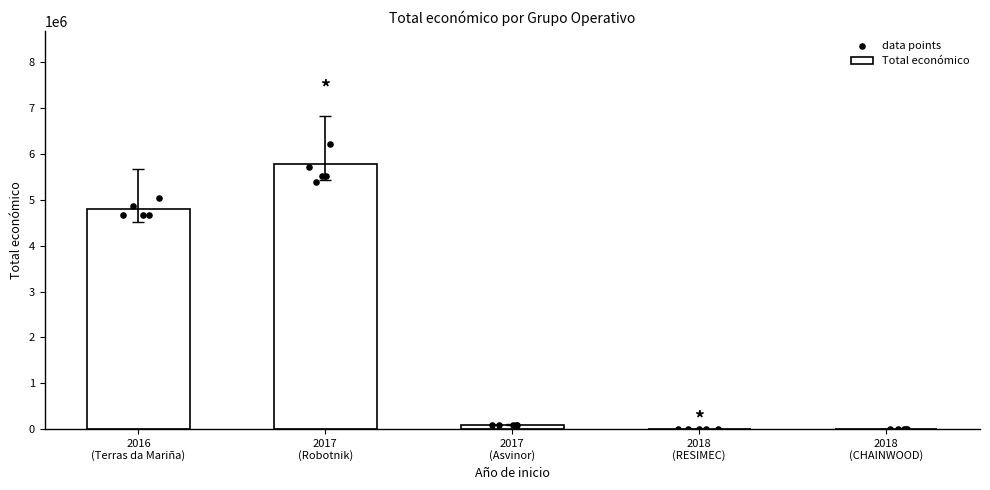

Which series contains the lowest Y value?

Total económico